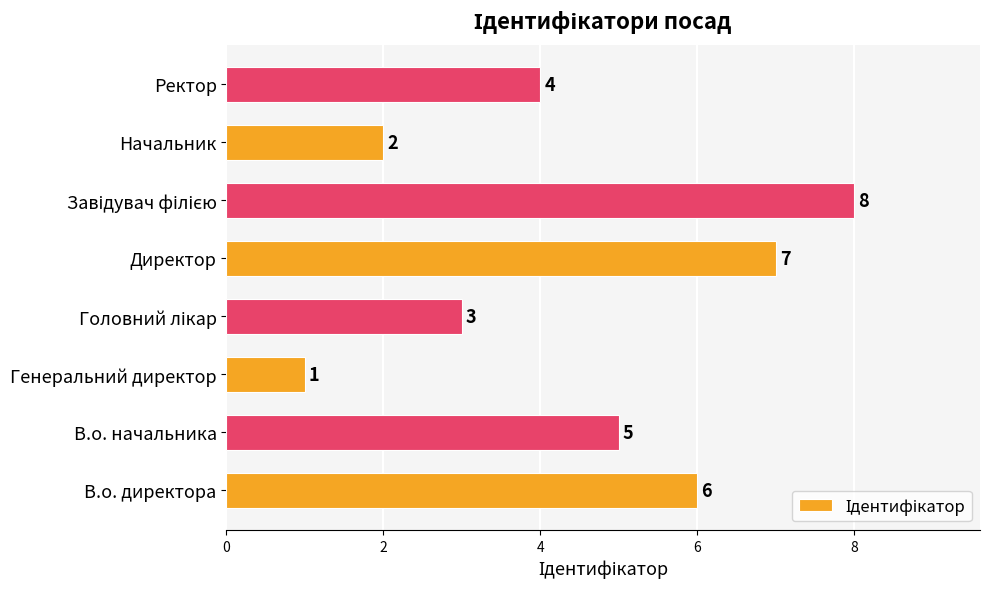

What is the ratio of the value at Директор to the value at В.о. начальника?

1.4